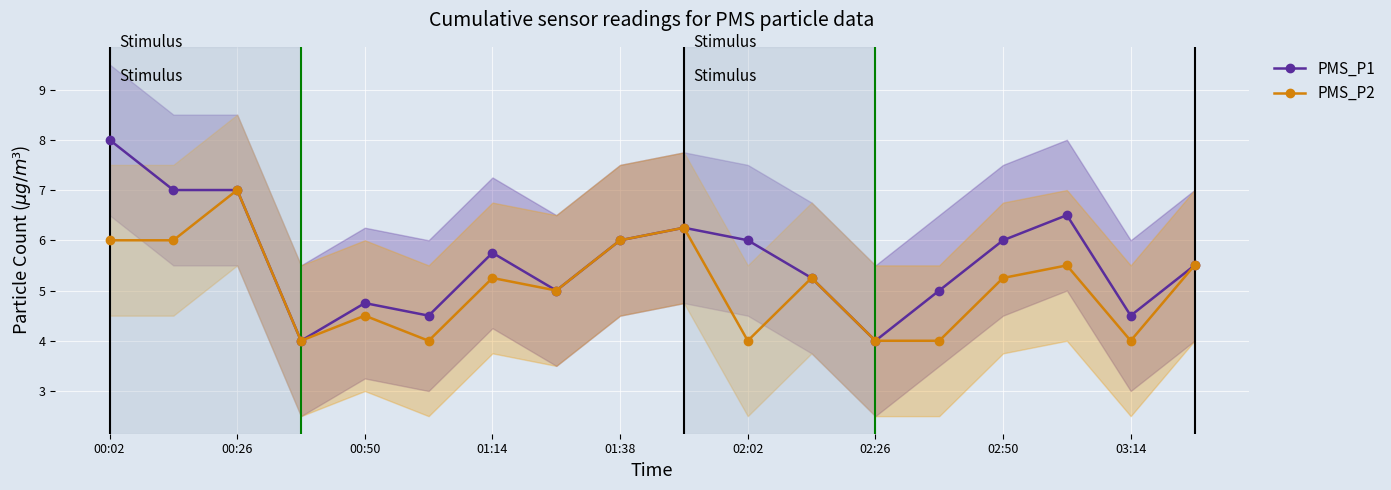

True or false: PMS_P2 and PMS_P1 cross at least once.

False